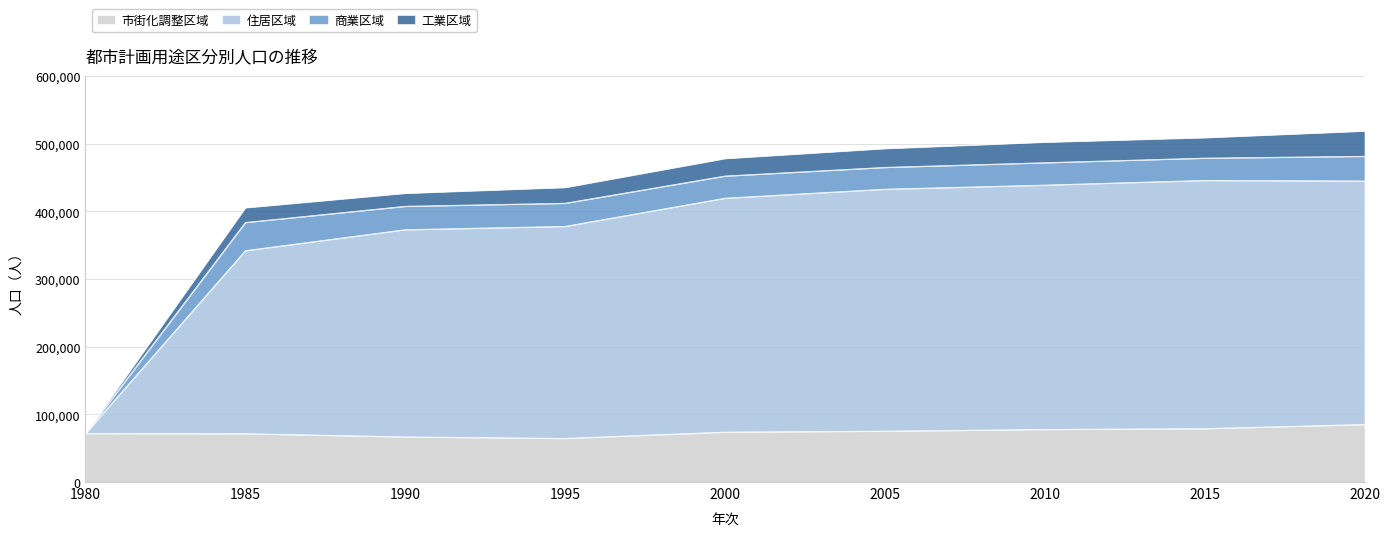

The value of 市街化調整区域 at 2000 is 131972. True or false?

False